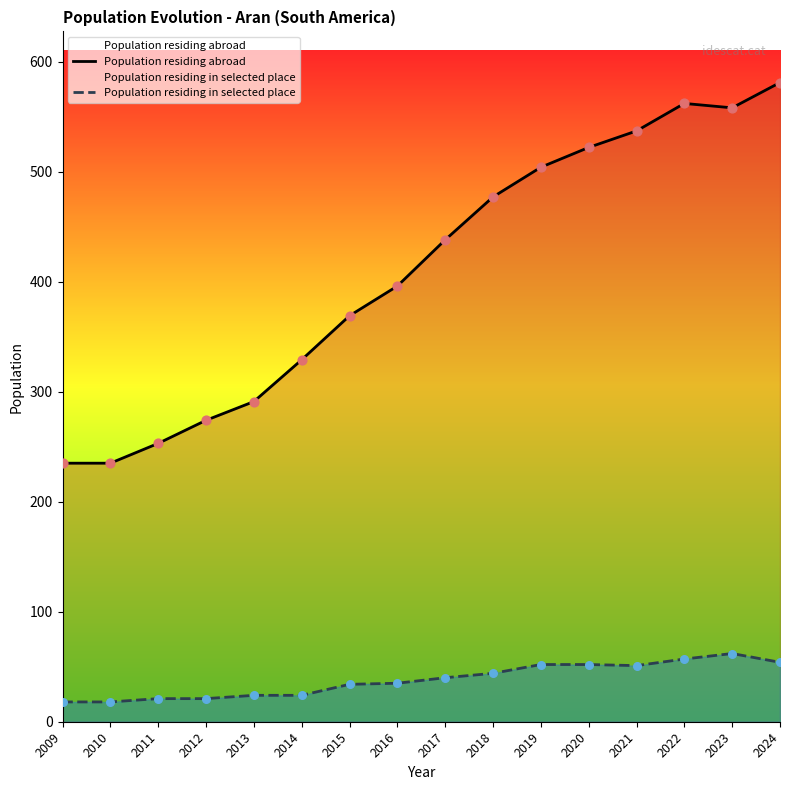

Is the value of Population residing in selected place at 2016 greater than the value of Population residing abroad at 2022?

No